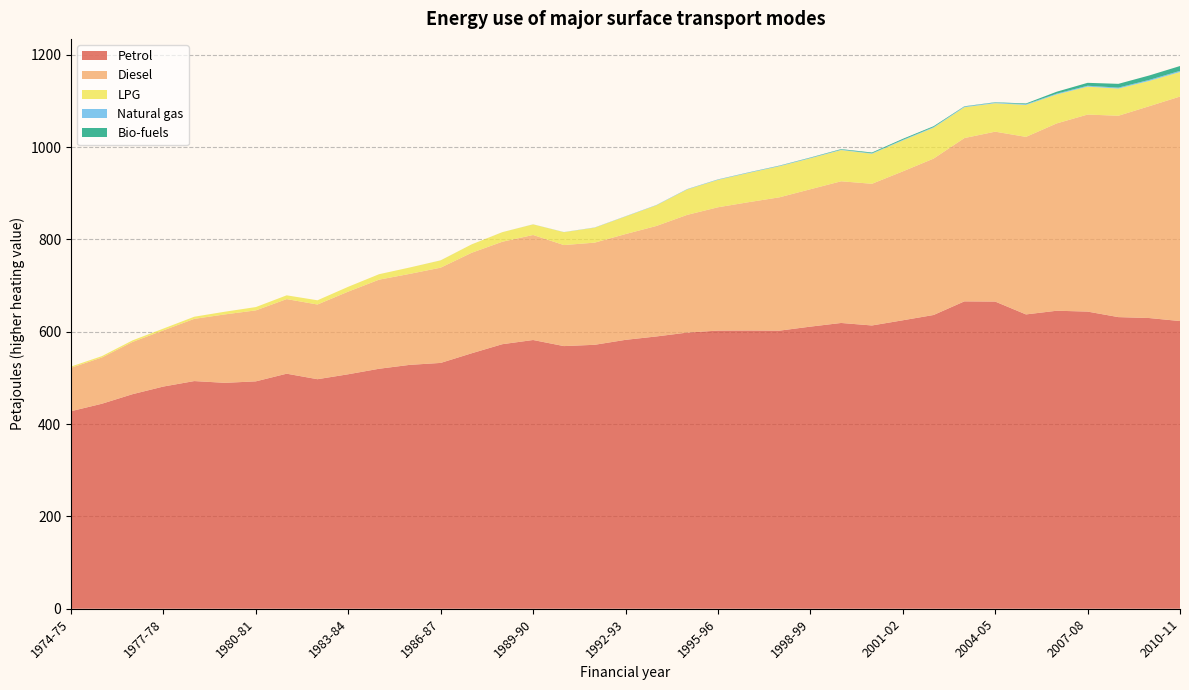

Reading left to right, extract all data points from this chart.

Petrol: 428.0	444.1	464.9	481.5	493.2	489.4	492.7	509.3	497.3	508.0	519.9	528.4	532.6	553.4	573.1	582.2	569.0	571.9	582.6	589.9	598.3	602.6	602.9	602.5	611.2	619.2	613.7	625.0	636.4	665.9	665.5	637.7	645.7	643.8	631.8	629.8	623.3
Diesel: 94.1	100.2	113.2	121.7	134.8	148.3	153.8	161.6	161.8	179.1	193.0	197.1	206.4	217.7	222.0	227.5	218.9	221.3	229.2	239.3	255.0	267.2	278.0	288.9	297.6	307.0	307.0	322.6	338.8	353.8	368.1	384.6	405.9	426.9	436.3	458.9	486.4
LPG: 2.6	3.0	3.4	3.9	4.6	5.9	7.2	8.1	9.1	10.5	11.8	13.8	15.8	18.1	20.7	23.0	27.9	32.5	38.1	44.8	55.1	59.4	63.4	67.3	67.0	67.7	65.1	67.1	67.0	66.8	61.6	69.3	62.7	60.5	58.9	54.8	53.2
Natural gas: 0.0	0.0	0.0	0.0	0.0	0.0	0.0	0.0	0.0	0.0	0.0	0.0	0.1	0.0	0.1	0.2	0.3	0.4	0.5	0.6	0.7	0.8	0.9	0.9	1.0	1.1	1.1	1.3	1.4	1.4	1.5	1.6	1.8	1.9	2.1	2.2	2.5
Bio-fuels: 0.0	0.0	0.0	0.0	0.0	0.0	0.0	0.0	0.0	0.0	0.0	0.0	0.0	0.0	0.0	0.0	0.0	0.0	0.0	0.0	0.1	0.2	0.4	0.5	0.7	1.0	1.6	2.1	1.8	0.7	0.7	1.5	4.1	6.3	8.2	9.6	10.4